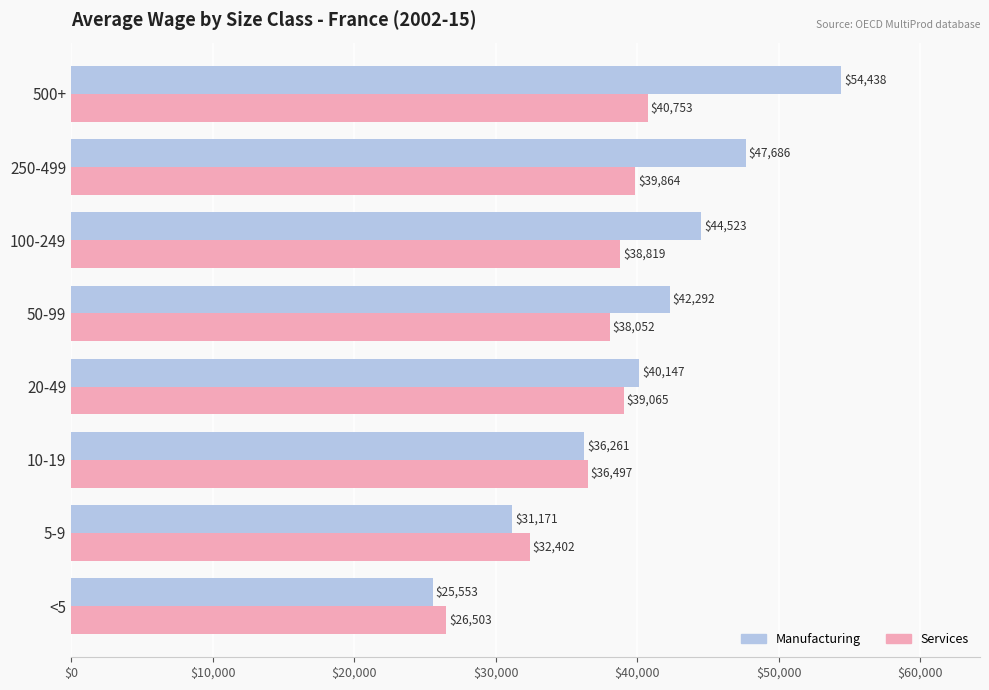

Rank the categories by Manufacturing value from lowest to highest.

<5, 5-9, 10-19, 20-49, 50-99, 100-249, 250-499, 500+